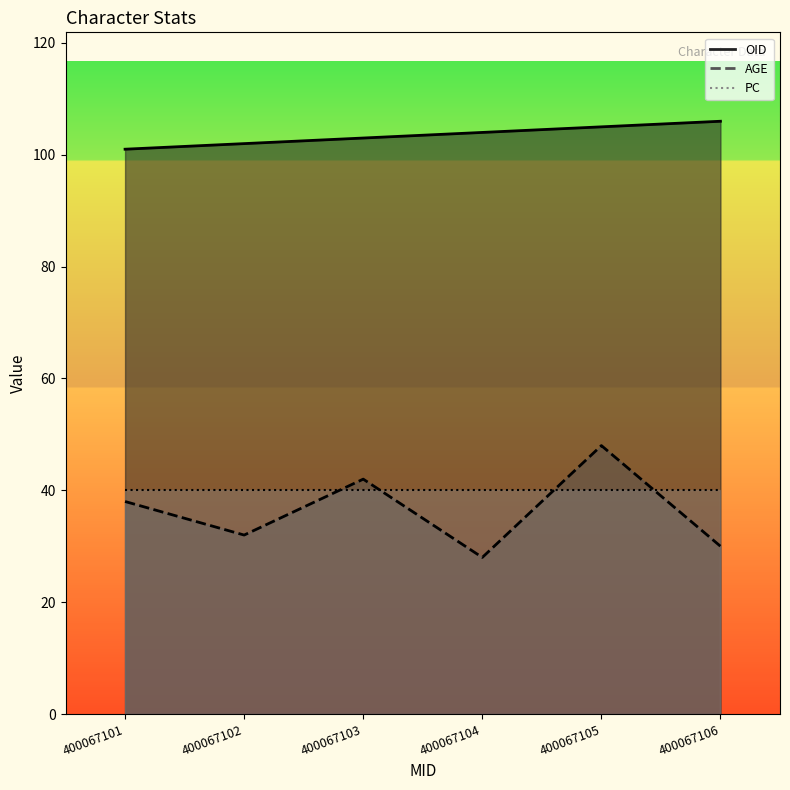

Is it true that OID equals 32 at 400067105?

False